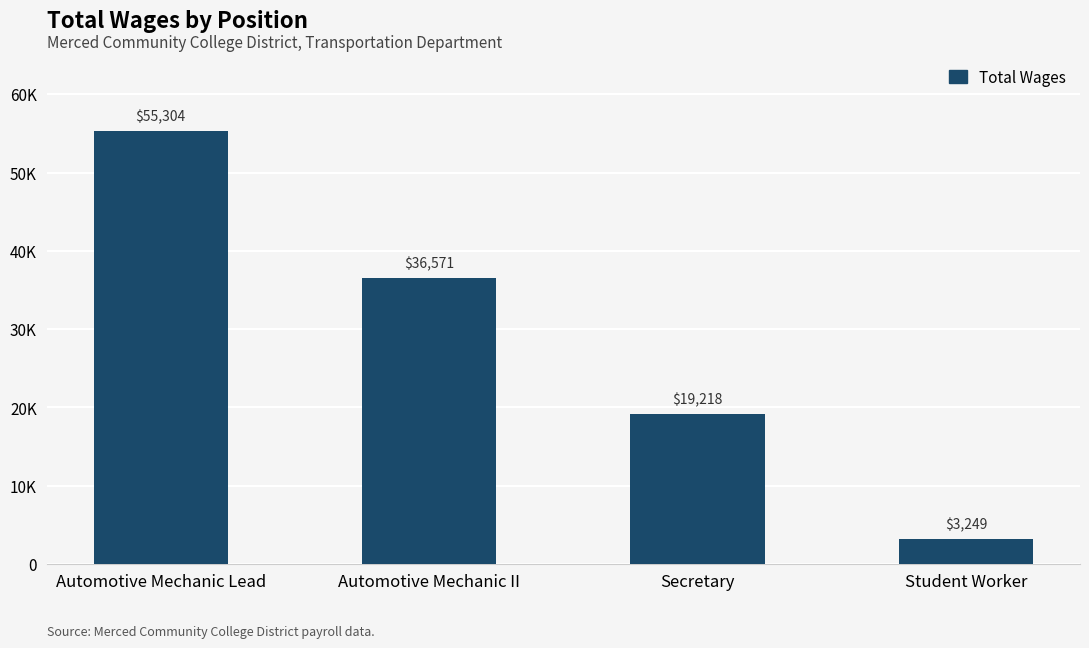

True or false: the data shows 24383 at Automotive Mechanic II.

False